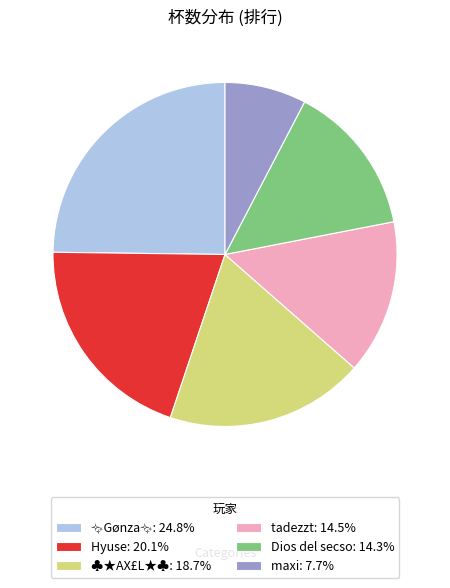

Do tadezzt: 14.5% and Hyuse: 20.1% together represent more than half of the pie?

No